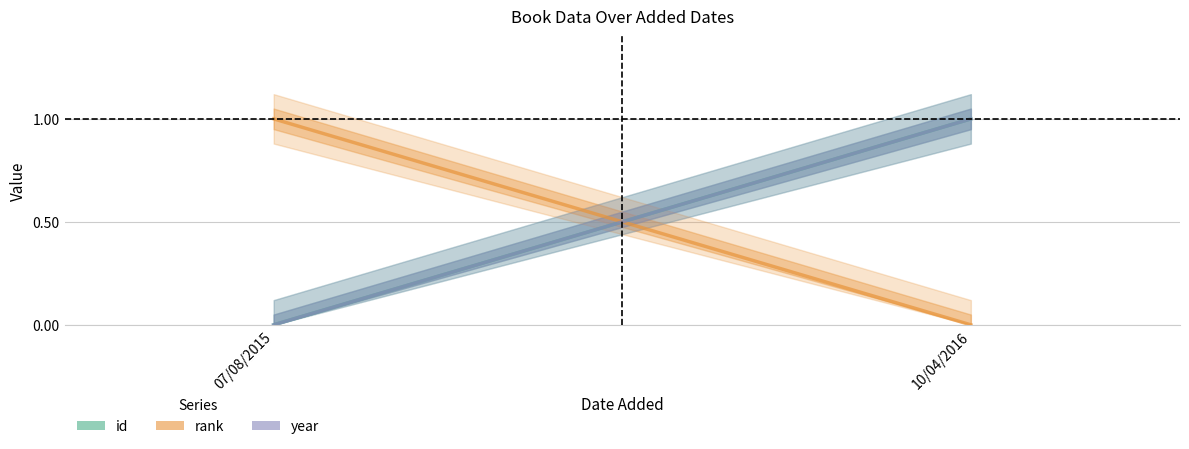

The value of year at 07/08/2015 is 0.0. True or false?

True